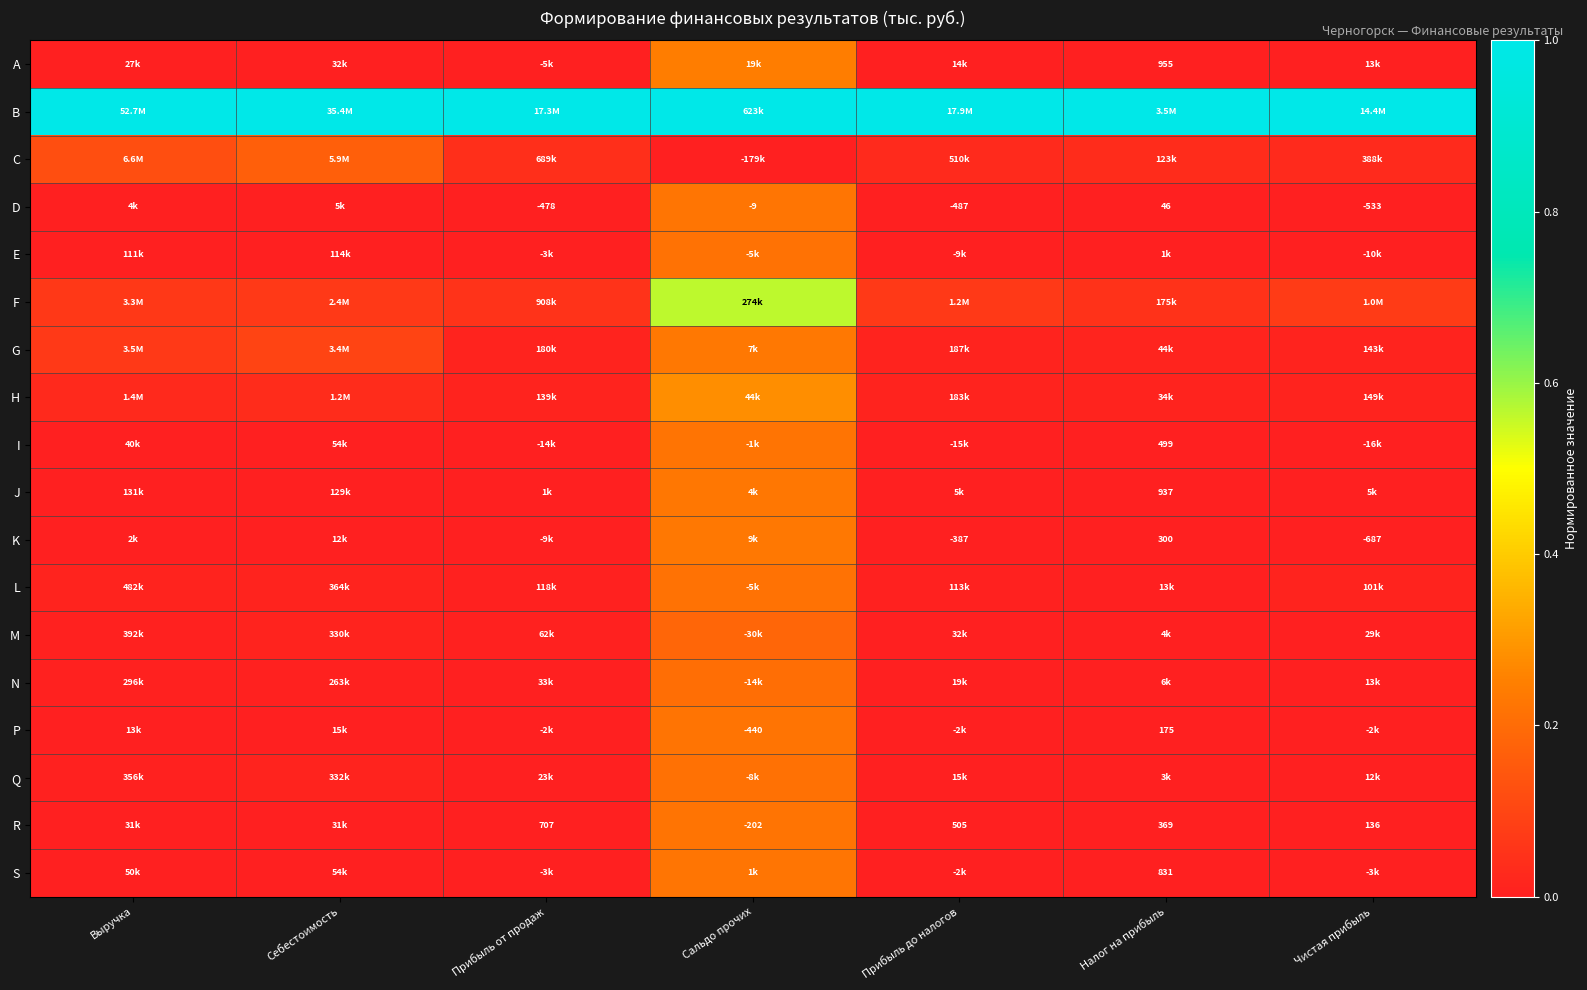

True or false: C has a value of 0.1 at Выручка.

True